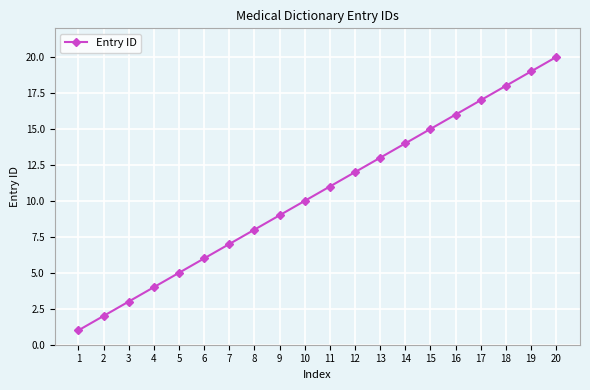

What is the value of the 17th point from the left?

17